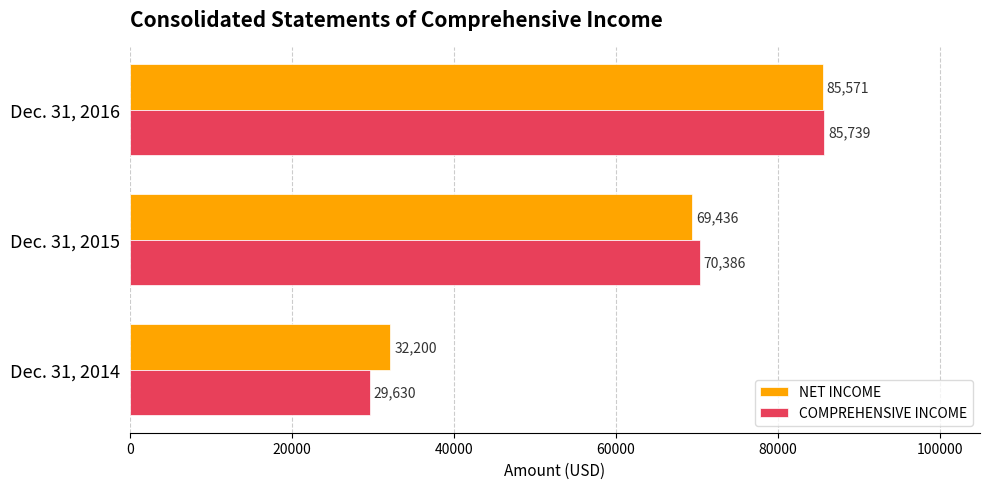

Which series has the largest total across all categories?

NET INCOME